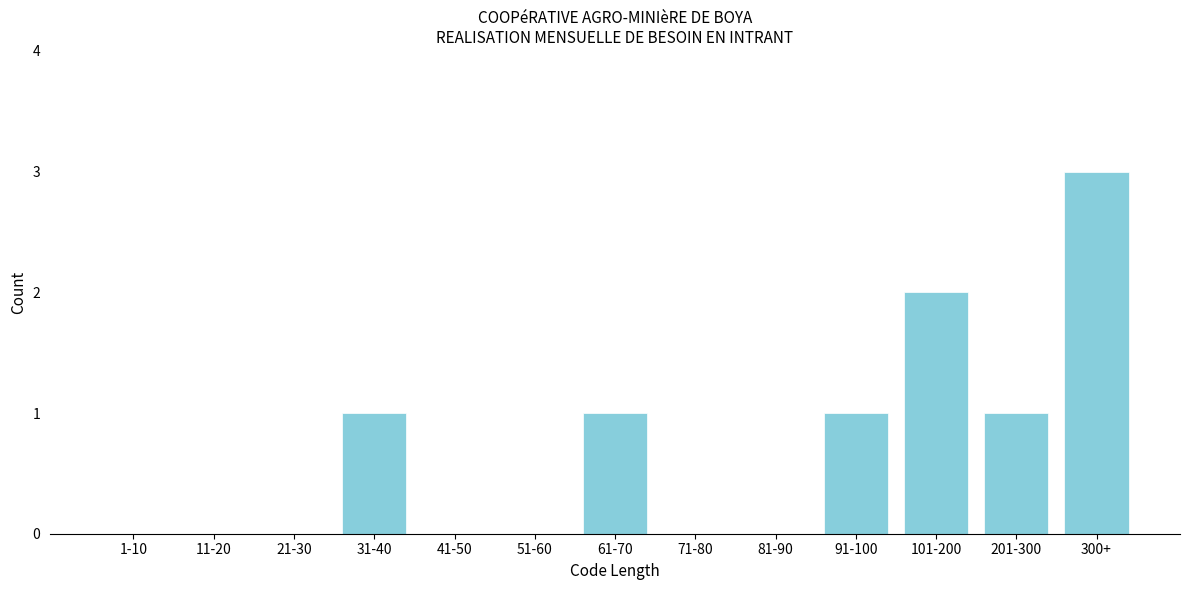

Reading left to right, list all the values displayed in this chart.

1-10=0	11-20=0	21-30=0	31-40=1	41-50=0	51-60=0	61-70=1	71-80=0	81-90=0	91-100=1	101-200=2	201-300=1	300+=3